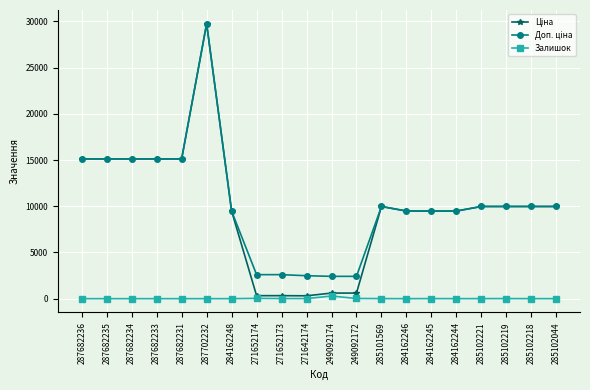

True or false: Залишок has more than 2 interior local peaks.

True